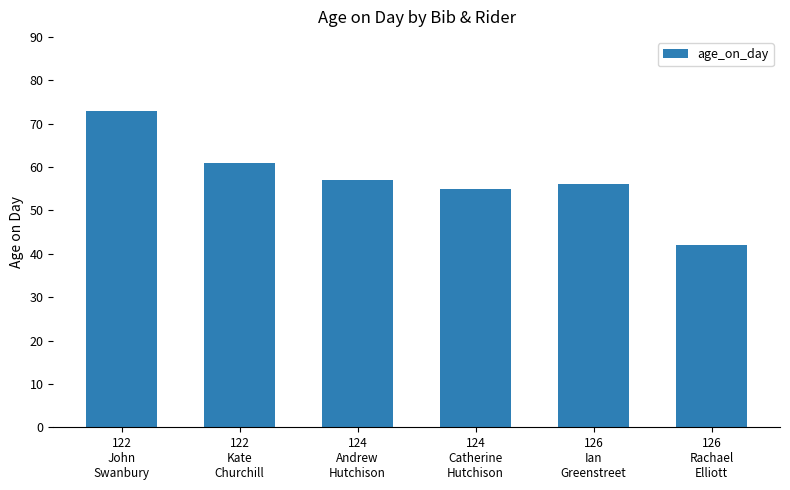

What is the difference between the maximum and minimum values?

31